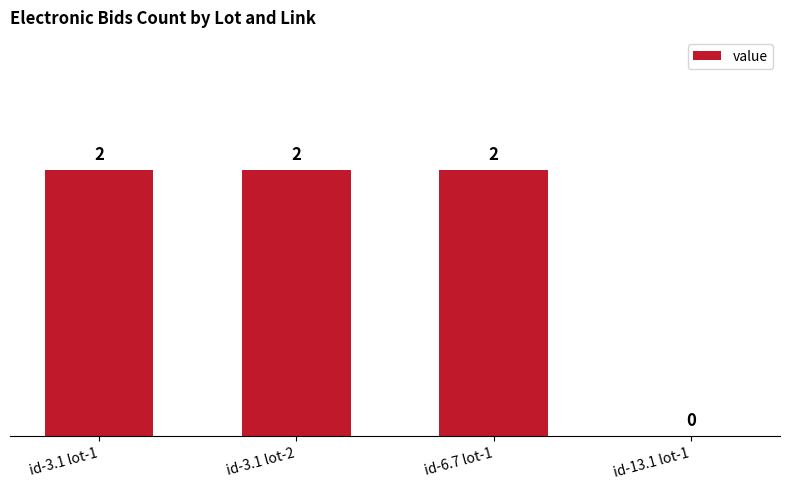

True or false: the data shows 0 at id-13.1 lot-1.

True